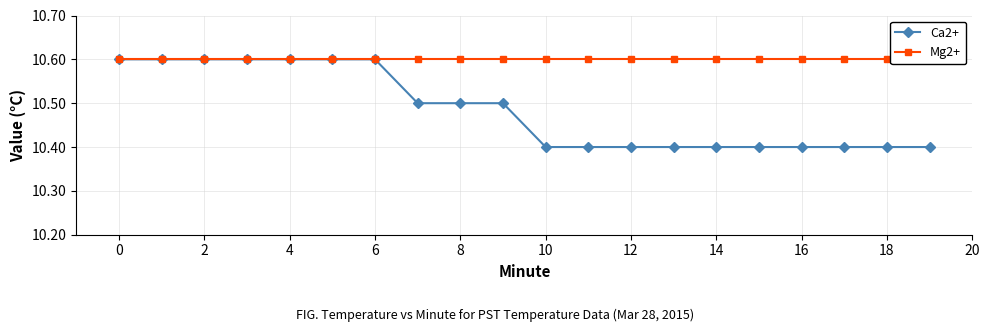

Is it true that Ca2+ equals 10.6 at 0?

True